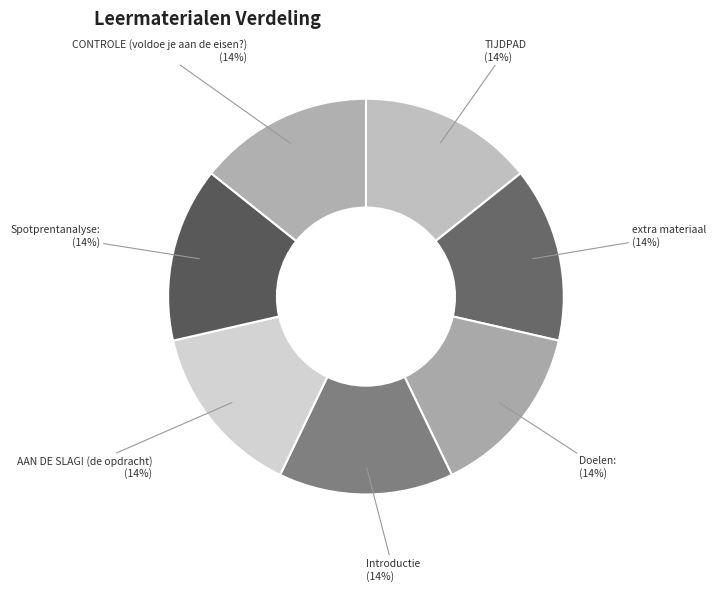

The Spotprentanalyse: slice represents 14% of the pie. True or false?

True